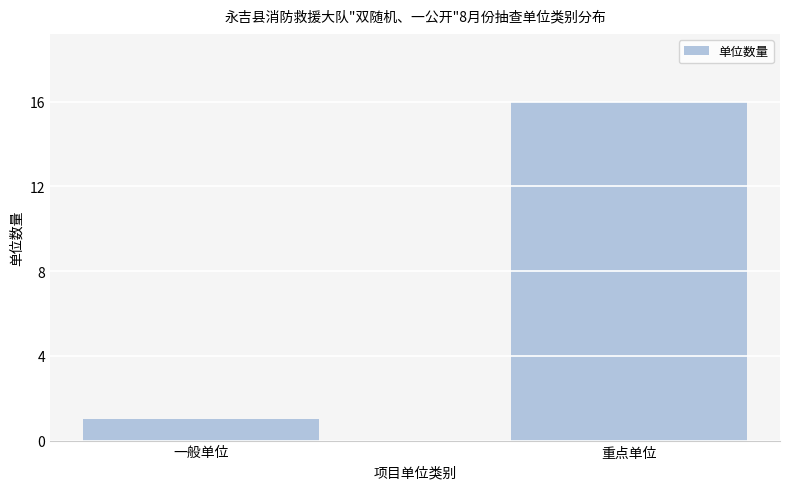

What is the label of the 2nd bar from the left?

重点单位